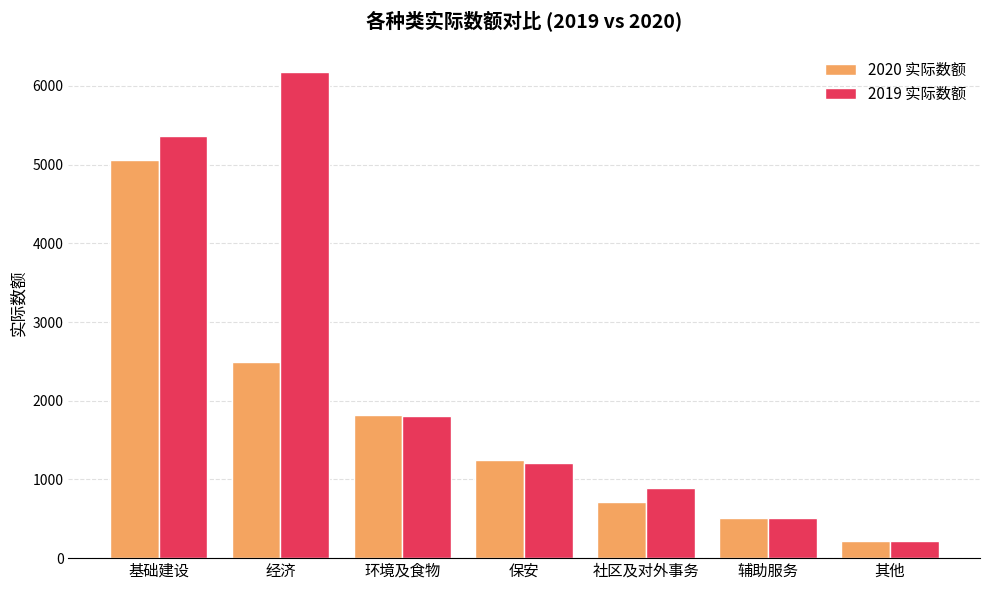

Which series has the widest spread of values?

2019 实际数额